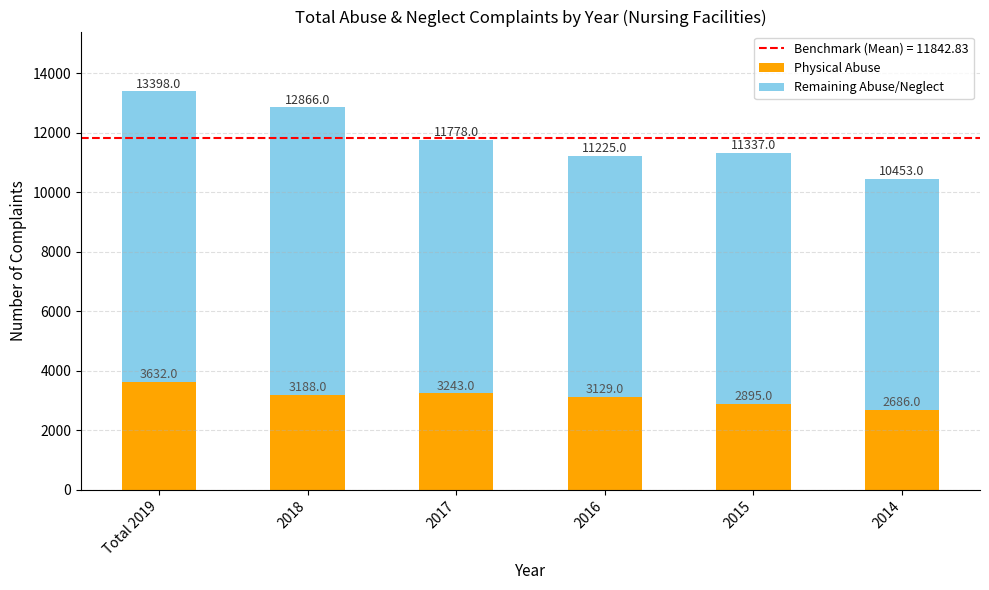

Count the number of data series in this chart.

2